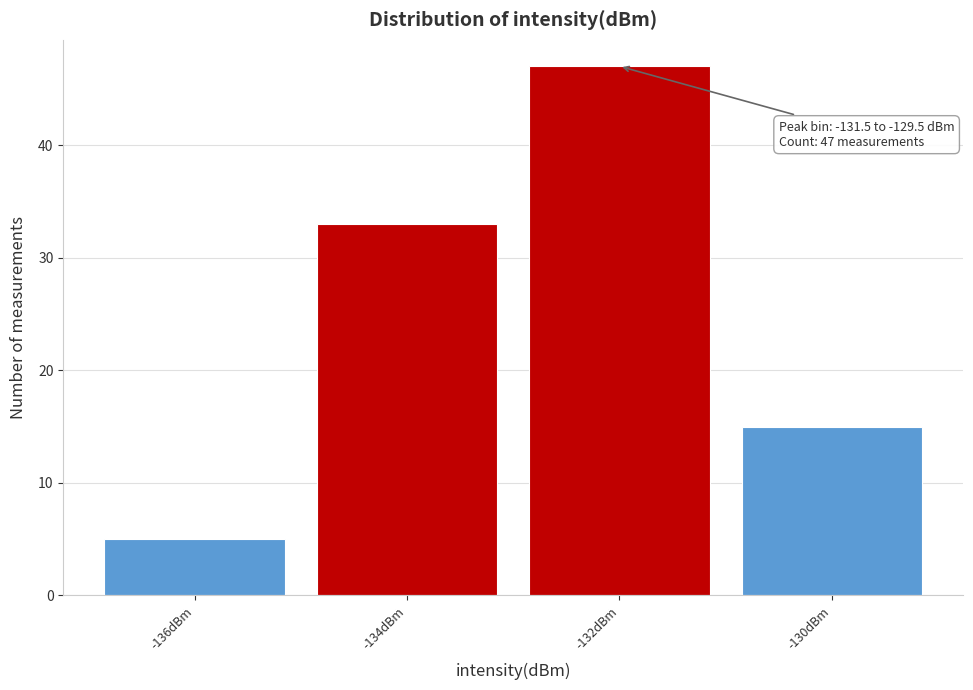

Reading left to right, list all the values displayed in this chart.

-136dBm=5	-134dBm=33	-132dBm=47	-130dBm=15